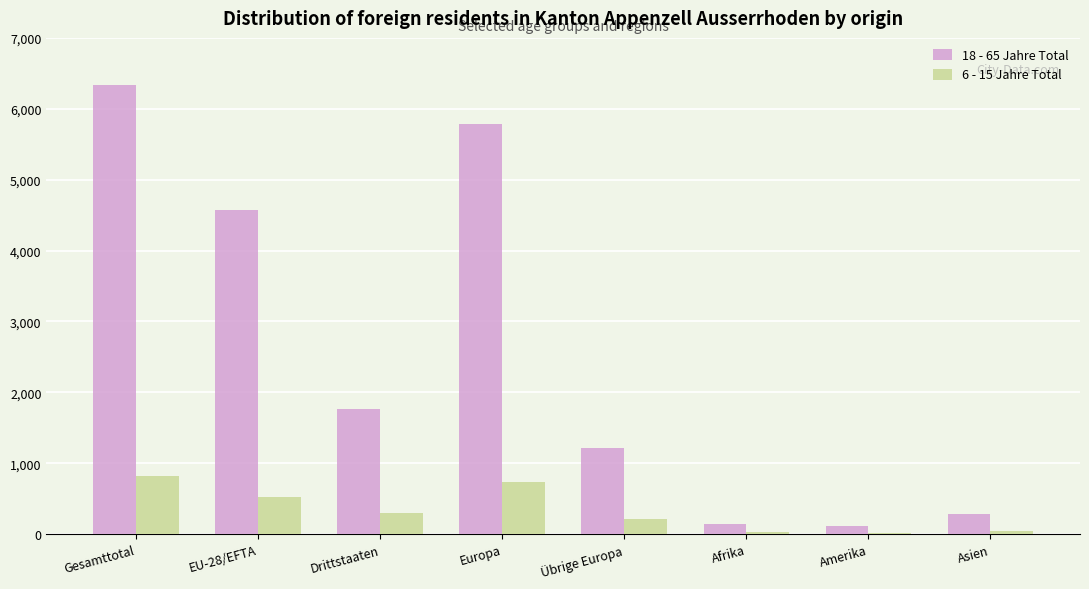

The value of 6 - 15 Jahre Total at Gesamttotal is 817. True or false?

True